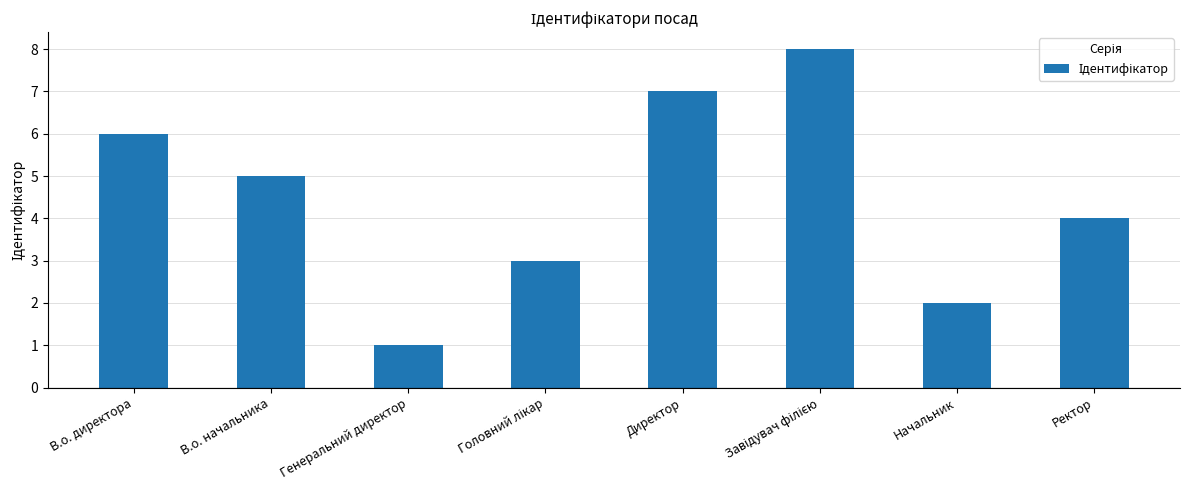

What is the difference between the maximum and minimum values?

7